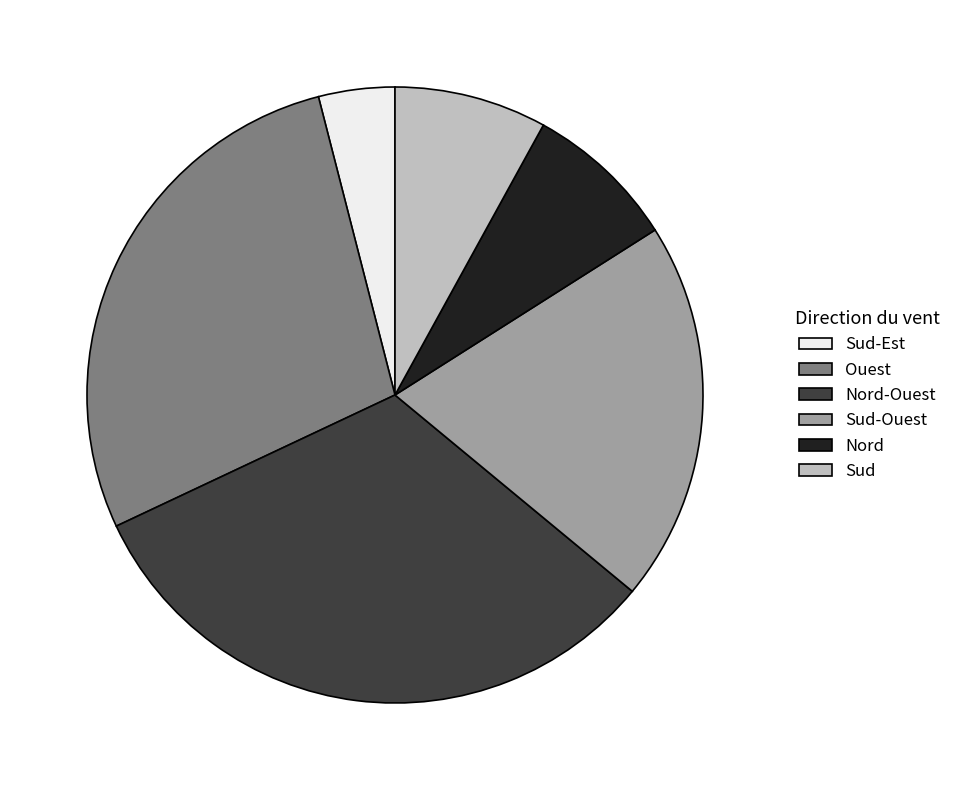

Does Nord-Ouest account for over 50% of the chart?

No